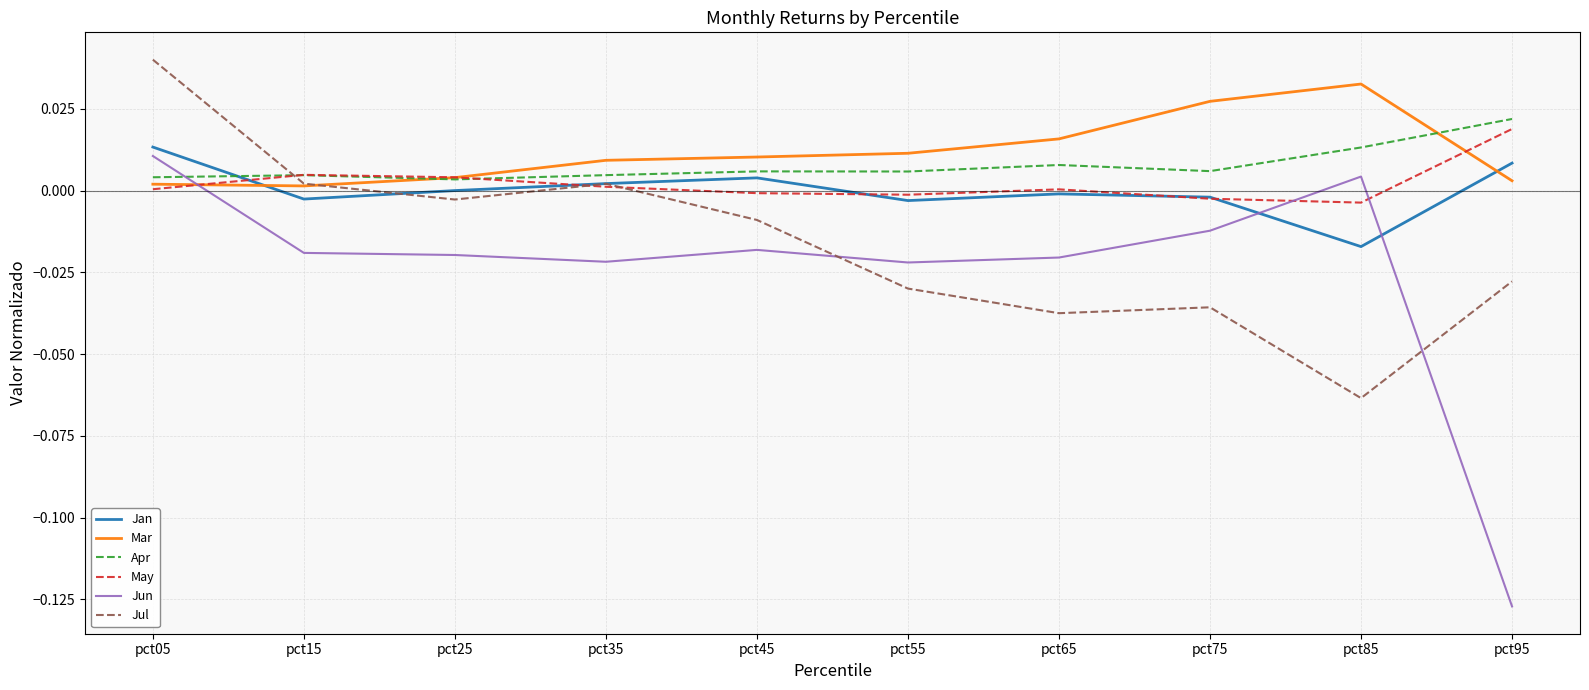

How many values in the Jul series exceed 0?

3